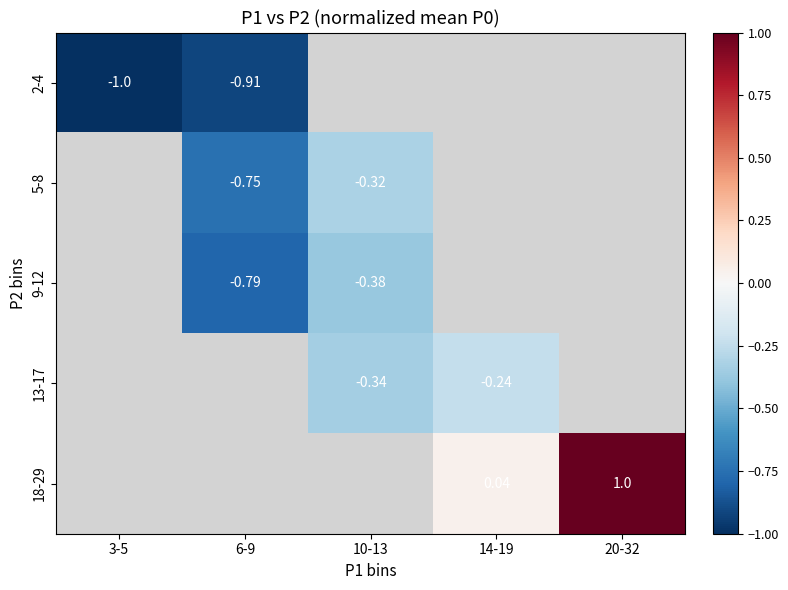

What is the minimum value shown in the chart?

-1.0